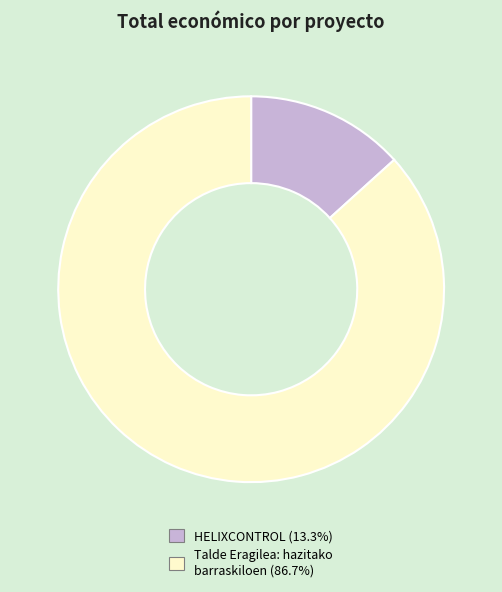

What is the ratio of the value at Talde Eragilea: hazitako barraskiloen (86.7%) to the value at HELIXCONTROL (13.3%)?

6.5